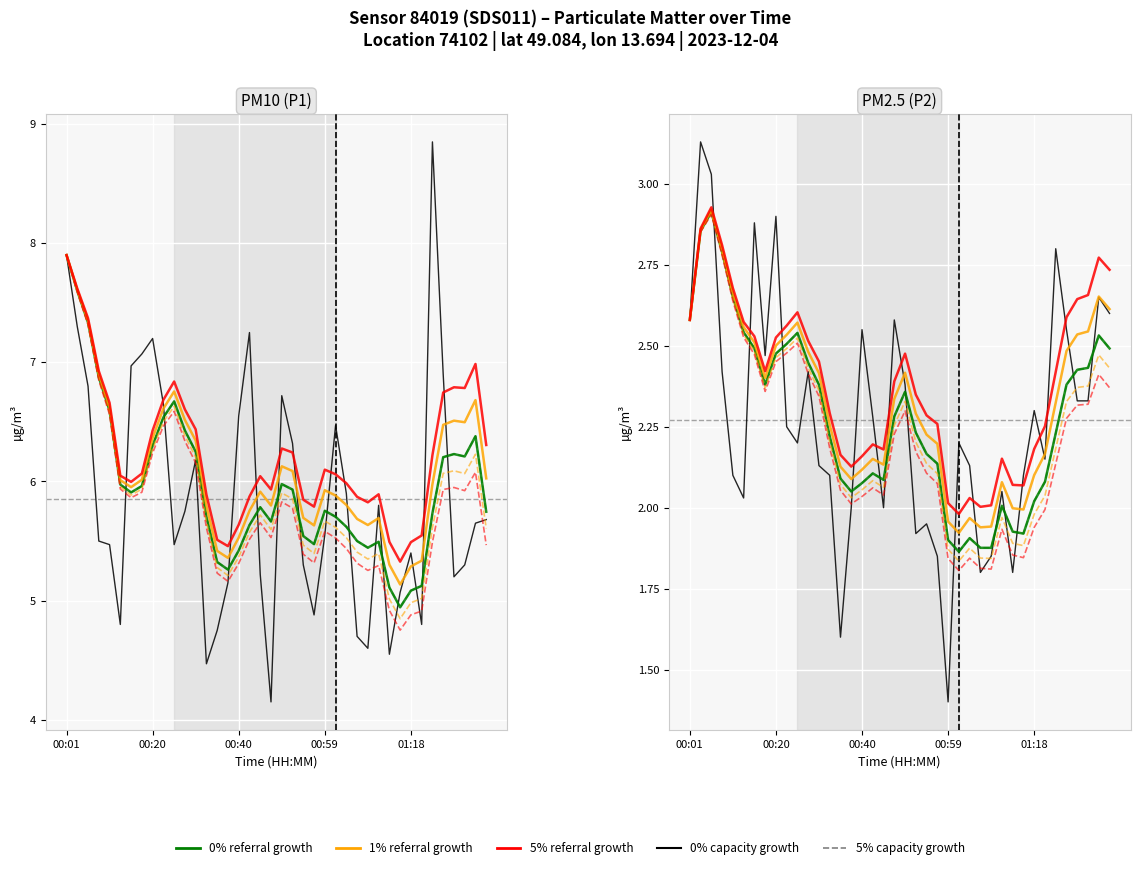

True or false: P2 and P1 cross at least once.

False